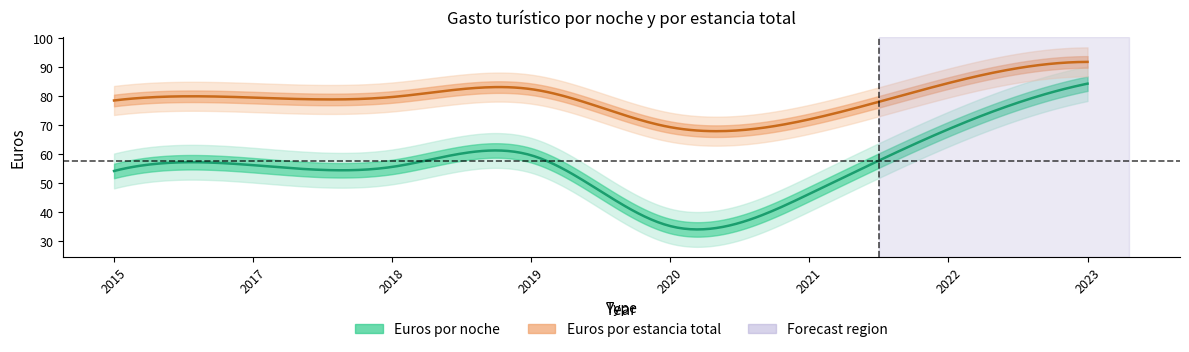

What is the difference between the maximum and minimum values in the Euros por noche series?

49.1